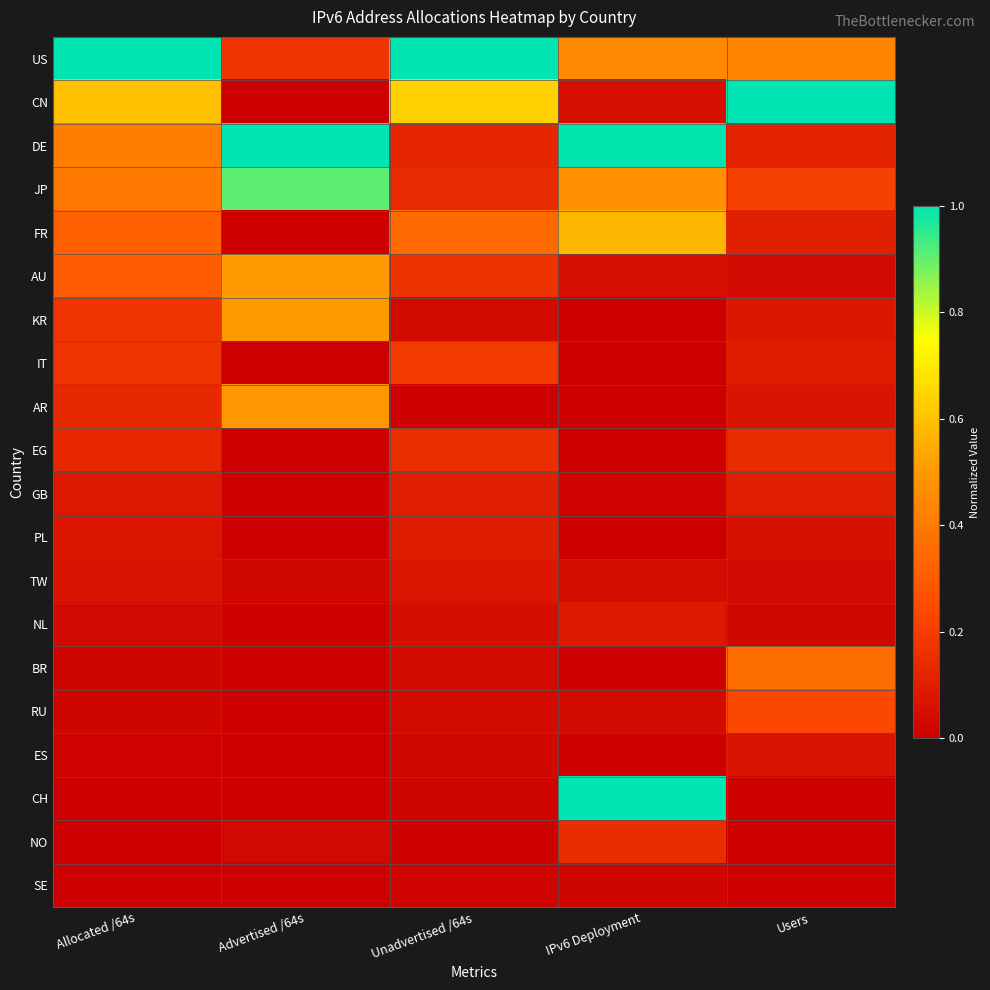

Reading left to right, transcribe all the data shown in this chart.

US: Allocated /64s=1.0	Advertised /64s=0.2	Unadvertised /64s=1.0	IPv6 Deployment=0.4	Users=0.4
CN: Allocated /64s=0.6	Advertised /64s=0.0	Unadvertised /64s=0.6	IPv6 Deployment=0.1	Users=1.0
DE: Allocated /64s=0.4	Advertised /64s=1.0	Unadvertised /64s=0.1	IPv6 Deployment=1.0	Users=0.1
JP: Allocated /64s=0.4	Advertised /64s=0.9	Unadvertised /64s=0.1	IPv6 Deployment=0.5	Users=0.2
FR: Allocated /64s=0.3	Advertised /64s=0.0	Unadvertised /64s=0.3	IPv6 Deployment=0.6	Users=0.1
AU: Allocated /64s=0.3	Advertised /64s=0.5	Unadvertised /64s=0.2	IPv6 Deployment=0.1	Users=0.0
KR: Allocated /64s=0.2	Advertised /64s=0.5	Unadvertised /64s=0.0	IPv6 Deployment=0.0	Users=0.1
IT: Allocated /64s=0.2	Advertised /64s=0.0	Unadvertised /64s=0.2	IPv6 Deployment=0.0	Users=0.1
AR: Allocated /64s=0.1	Advertised /64s=0.5	Unadvertised /64s=0.0	IPv6 Deployment=0.0	Users=0.1
EG: Allocated /64s=0.1	Advertised /64s=0.0	Unadvertised /64s=0.2	IPv6 Deployment=0.0	Users=0.1
GB: Allocated /64s=0.1	Advertised /64s=0.0	Unadvertised /64s=0.1	IPv6 Deployment=0.0	Users=0.1
PL: Allocated /64s=0.1	Advertised /64s=0.0	Unadvertised /64s=0.1	IPv6 Deployment=0.0	Users=0.1
TW: Allocated /64s=0.1	Advertised /64s=0.0	Unadvertised /64s=0.1	IPv6 Deployment=0.0	Users=0.0
NL: Allocated /64s=0.0	Advertised /64s=0.0	Unadvertised /64s=0.1	IPv6 Deployment=0.1	Users=0.0
BR: Allocated /64s=0.0	Advertised /64s=0.0	Unadvertised /64s=0.0	IPv6 Deployment=0.0	Users=0.4
RU: Allocated /64s=0.0	Advertised /64s=0.0	Unadvertised /64s=0.0	IPv6 Deployment=0.0	Users=0.2
ES: Allocated /64s=0.0	Advertised /64s=0.0	Unadvertised /64s=0.0	IPv6 Deployment=0.0	Users=0.1
CH: Allocated /64s=0.0	Advertised /64s=0.0	Unadvertised /64s=0.0	IPv6 Deployment=1.0	Users=0.0
NO: Allocated /64s=0.0	Advertised /64s=0.0	Unadvertised /64s=0.0	IPv6 Deployment=0.1	Users=0.0
SE: Allocated /64s=0.0	Advertised /64s=0.0	Unadvertised /64s=0.0	IPv6 Deployment=0.0	Users=0.0